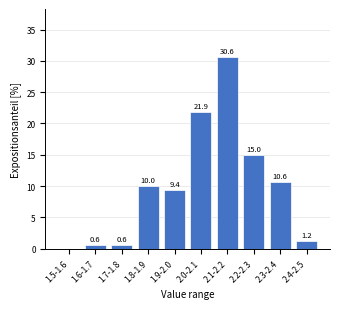

Approximately how many times larger is the value at 1.8-1.9 compared to 2.0-2.1?

0.5